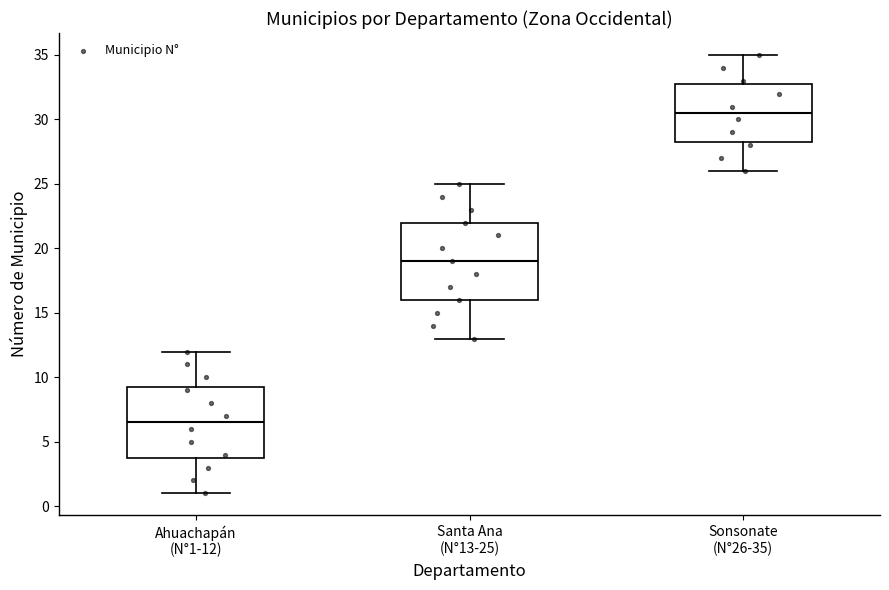

Which box has the lowest median line?

Ahuachapán (N°1-12)